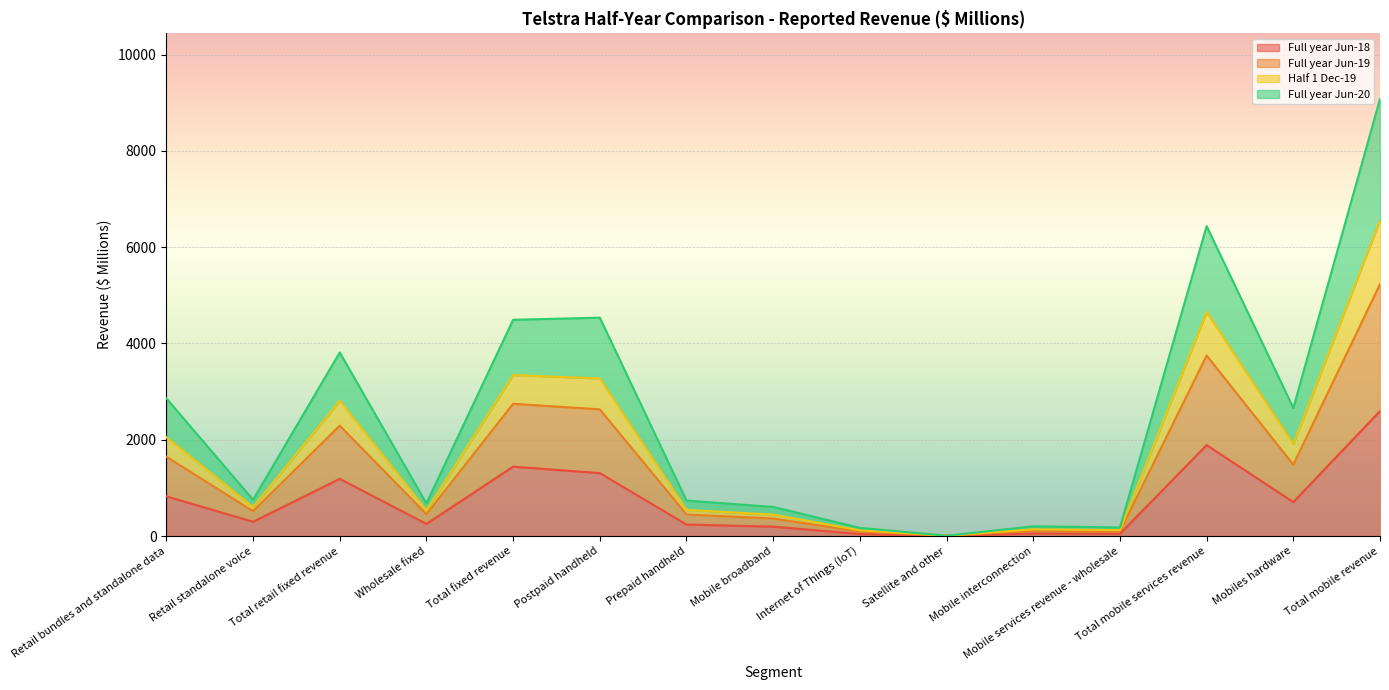

The value of Full year Jun-18 at Mobiles hardware is 705.8. True or false?

True